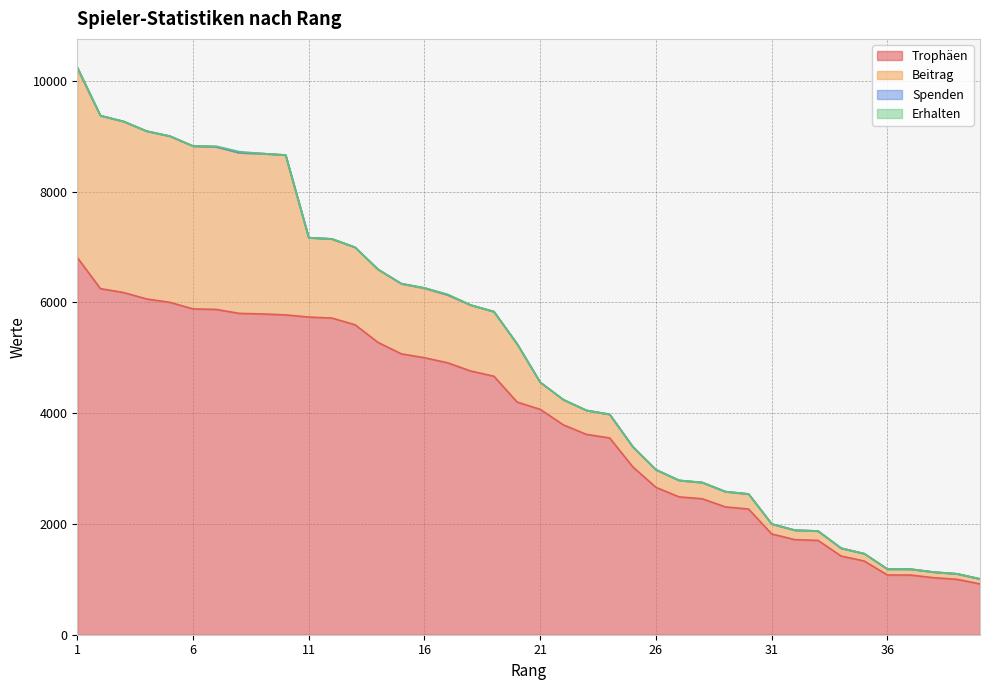

List the series in order of their peak value, lowest first.

Erhalten, Spenden, Beitrag, Trophäen